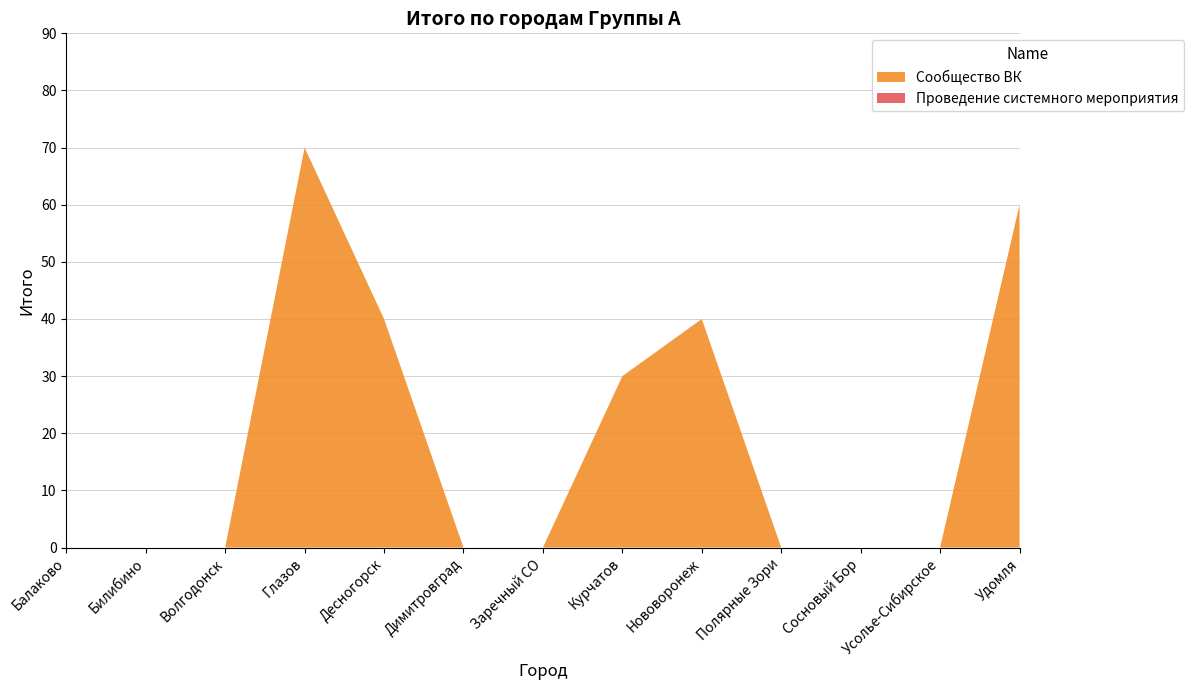

What is the total value across all series at Удомля?

60